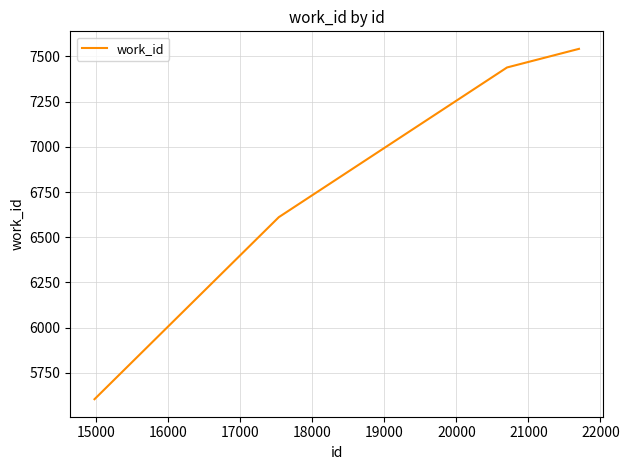

True or false: there are more than 1 points higher than both neighbors.

False